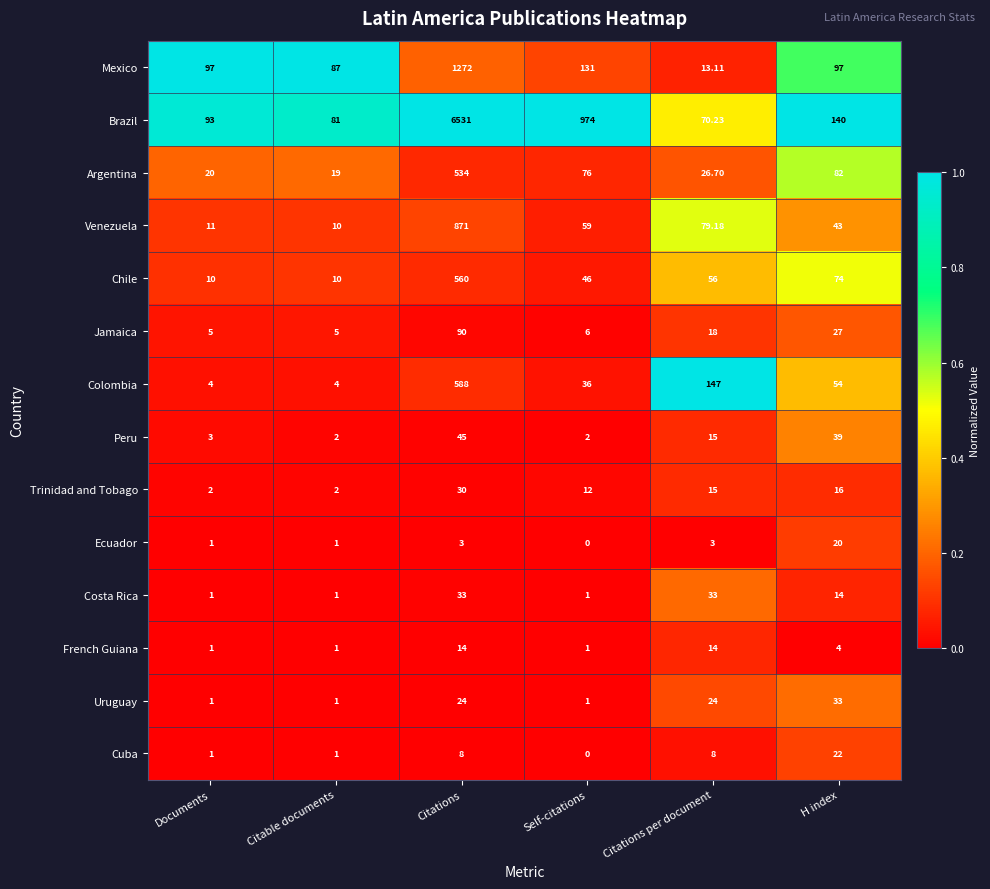

Count the number of data series in this chart.

14